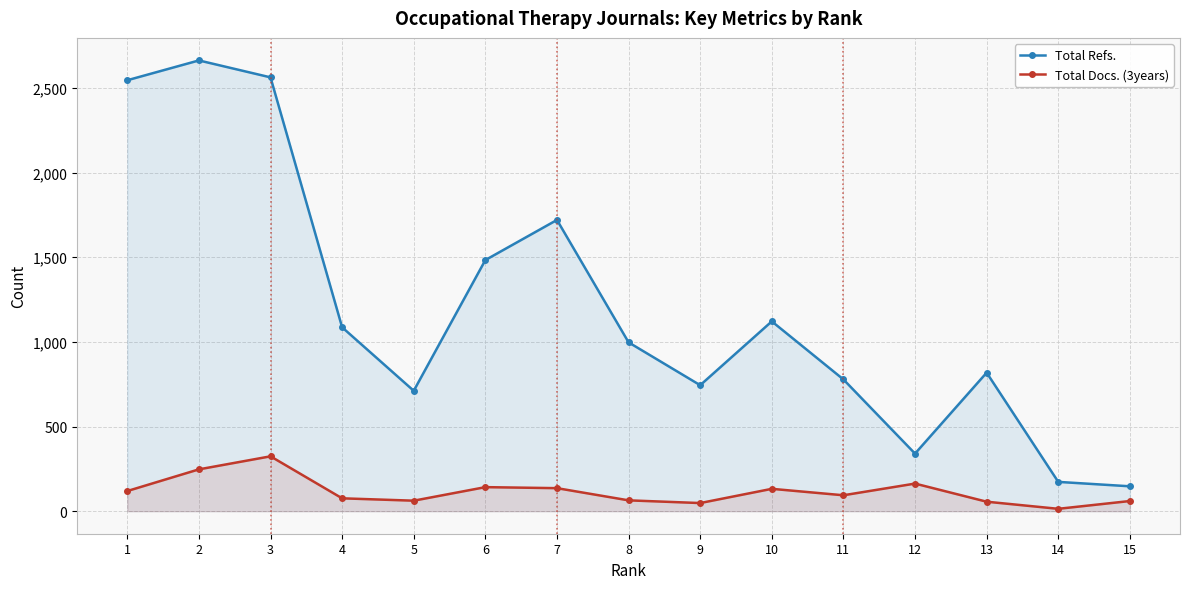

How many interior local valleys does the Total Refs. series have?

3